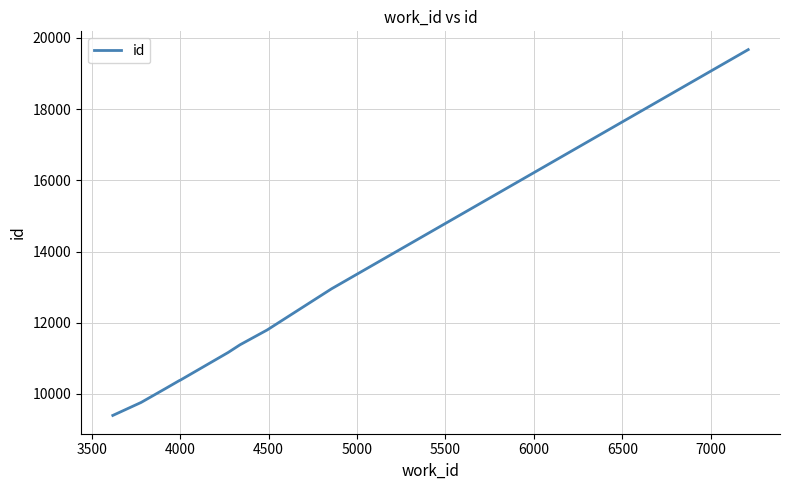

What is the maximum value shown in the chart?

19673